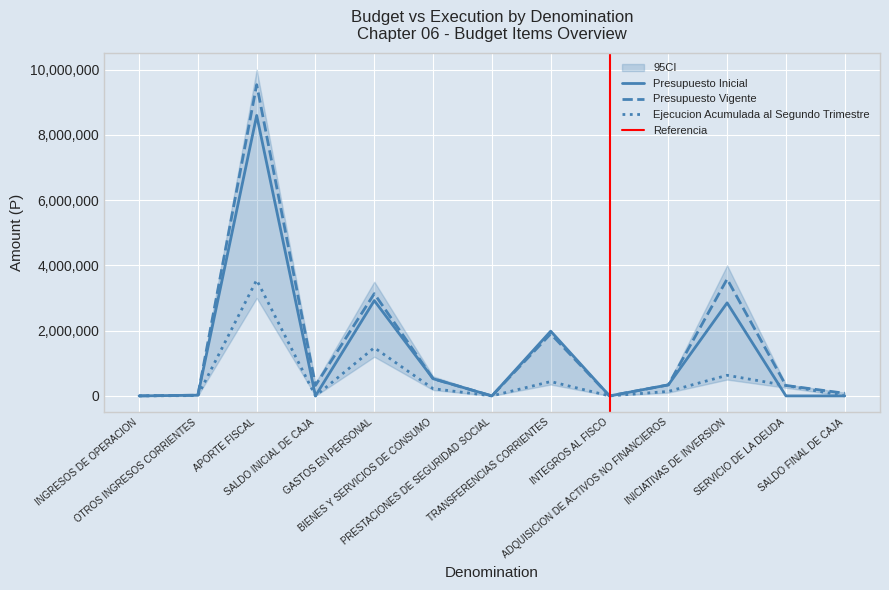

What is the difference between the maximum and second lowest values in the Presupuesto Vigente series?

9537435